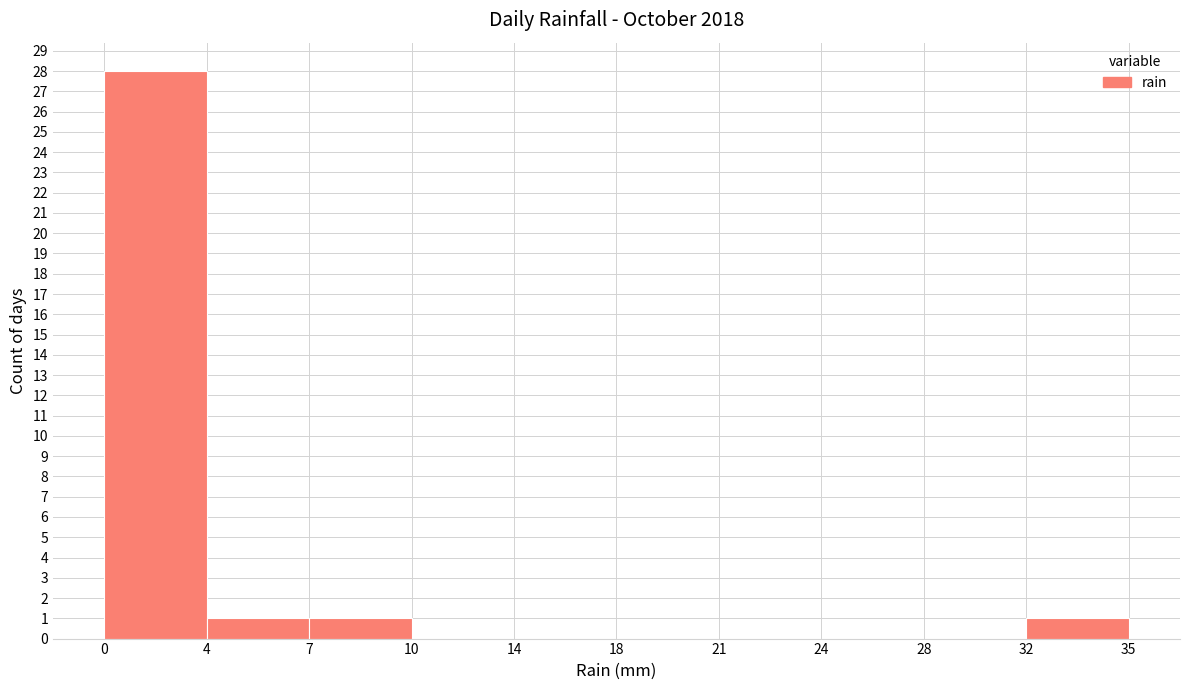

Reading left to right, what are all the values shown in this chart?

0=28	4=1	7=1	10=0	14=0	18=0	21=0	24=0	28=0	32=1